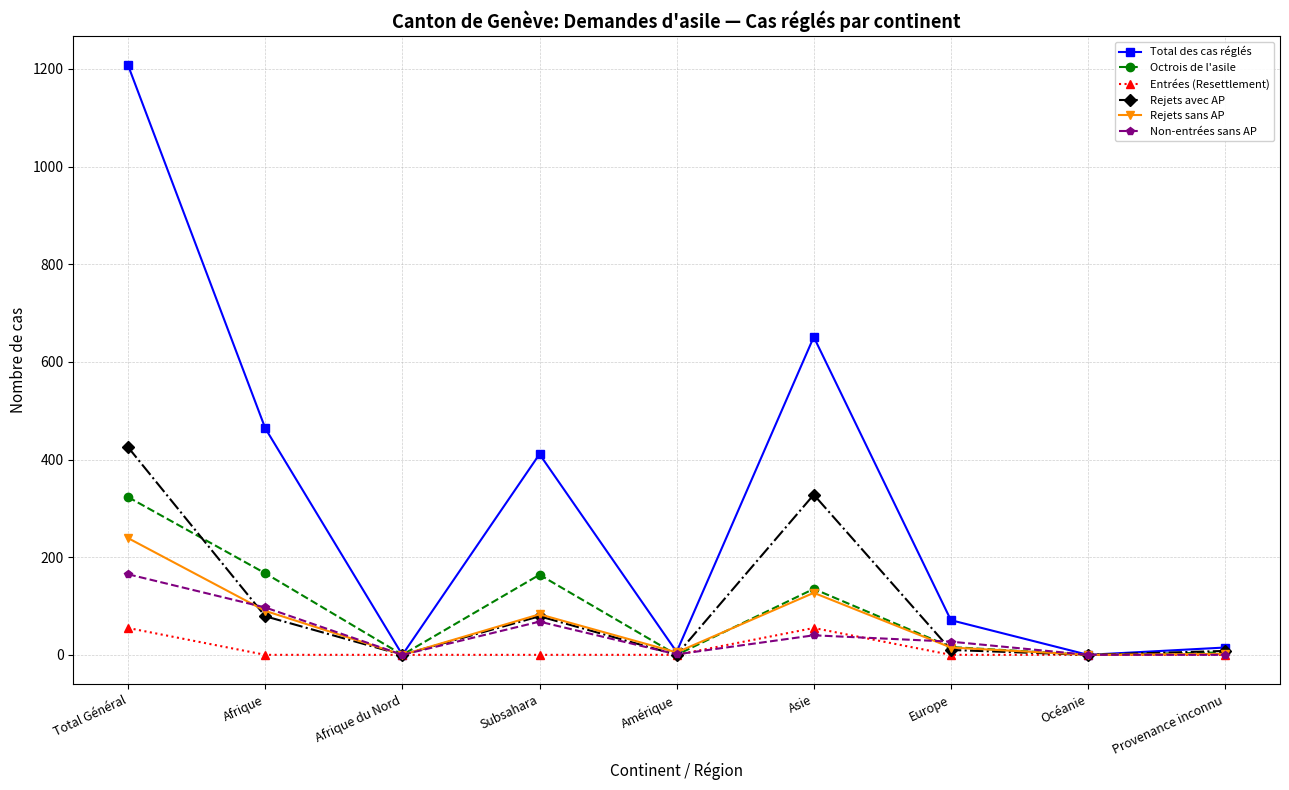

What position from the right is Provenance inconnu?

1